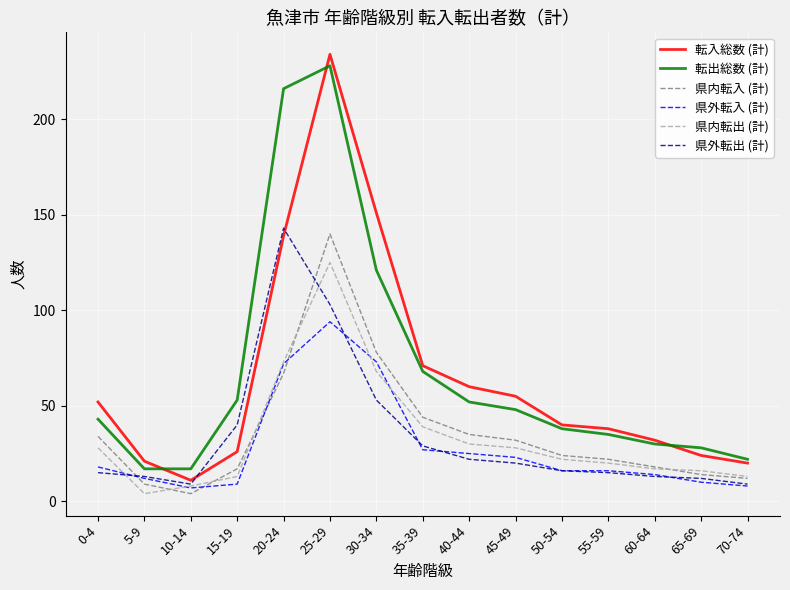

True or false: 県内転入 (計) and 転出総数 (計) cross at least once.

False